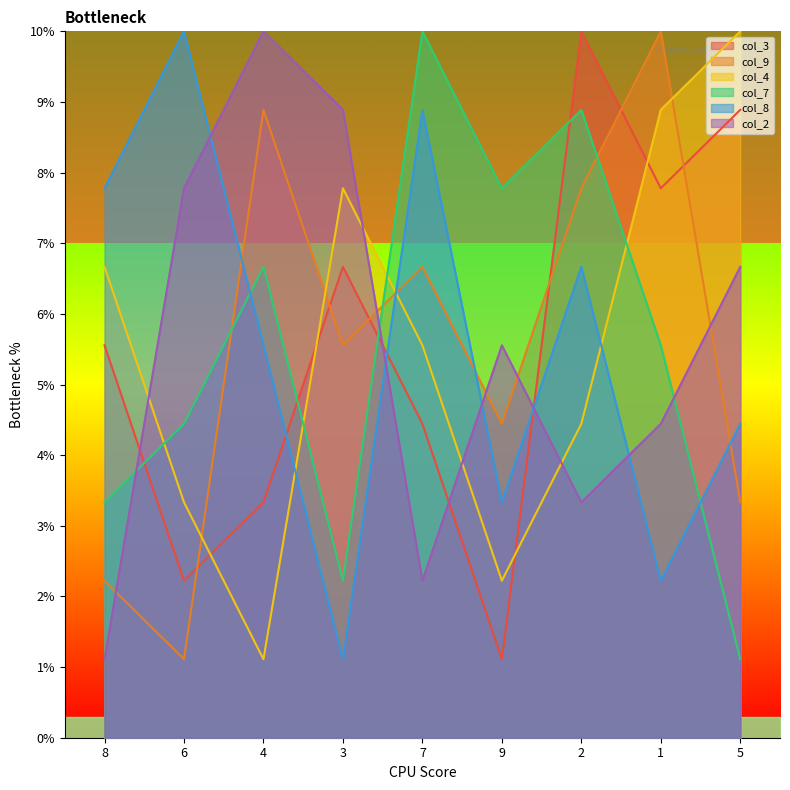

Reading left to right, what are all the values shown in this chart?

col_3: 5.6	2.2	3.3	6.7	4.4	1.1	10.0	7.8	8.9
col_9: 2.2	1.1	8.9	5.6	6.7	4.4	7.8	10.0	3.3
col_4: 6.7	3.3	1.1	7.8	5.6	2.2	4.4	8.9	10.0
col_7: 3.3	4.4	6.7	2.2	10.0	7.8	8.9	5.6	1.1
col_8: 7.8	10.0	5.6	1.1	8.9	3.3	6.7	2.2	4.4
col_2: 1.1	7.8	10.0	8.9	2.2	5.6	3.3	4.4	6.7